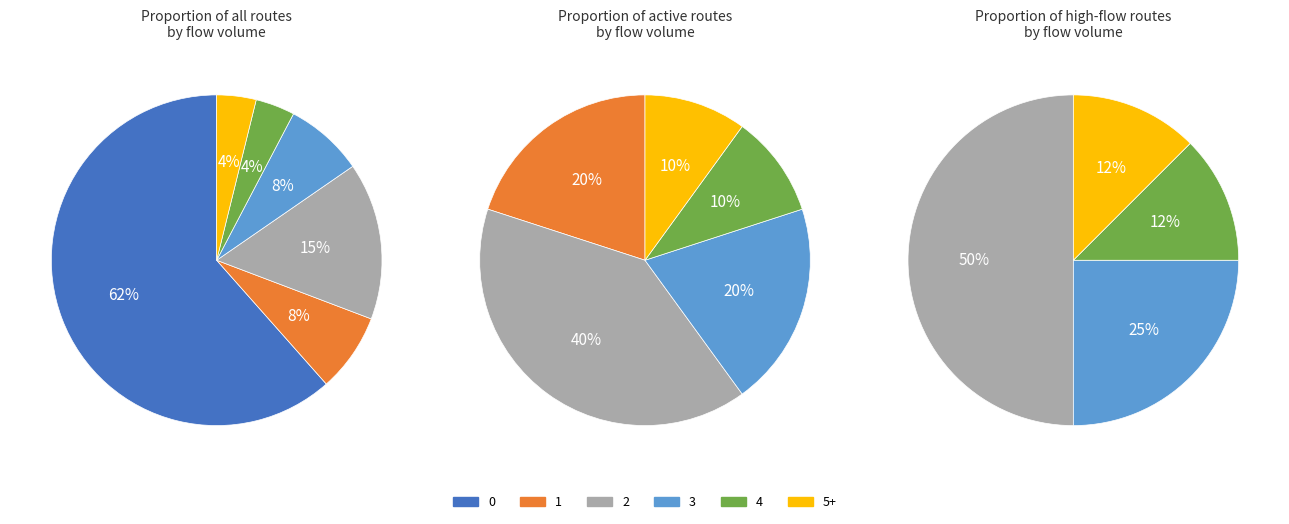

How much of the chart is everything except 2?

84.6%